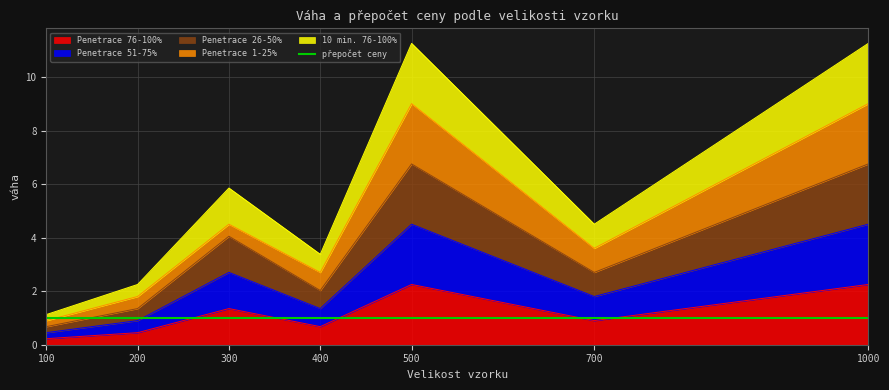

At which label does Penetrace 51-75% first exceed 1?

300